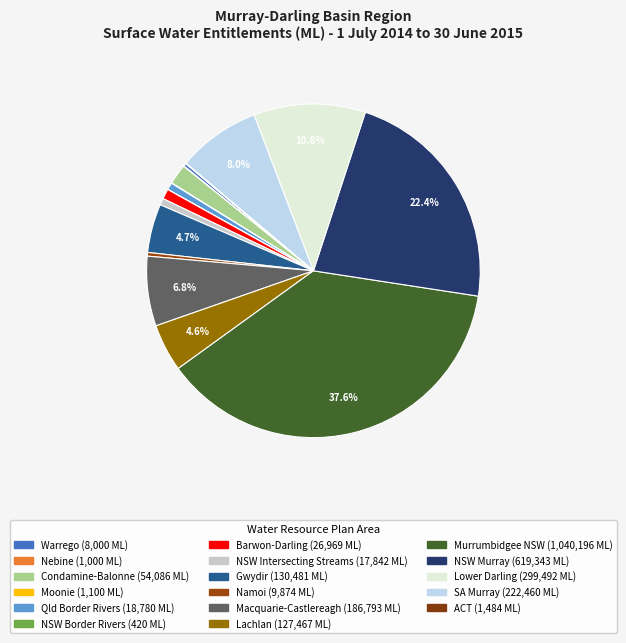

True or false: Macquarie-Castlereagh accounts for 7% of the total.

True